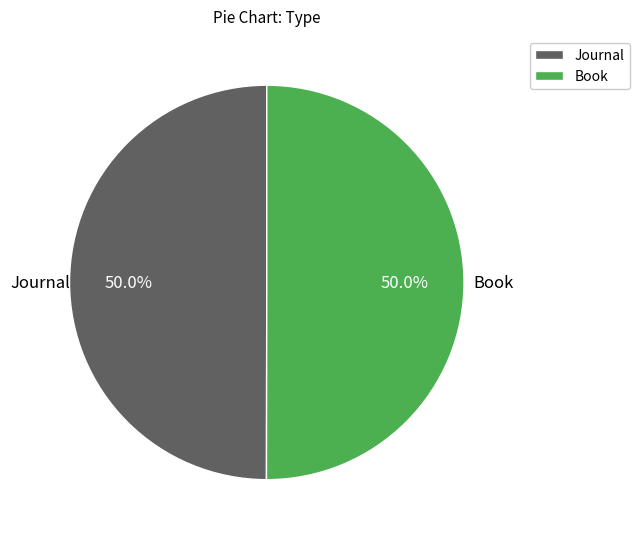

What percentage do Journal and Book together represent?

100.0%